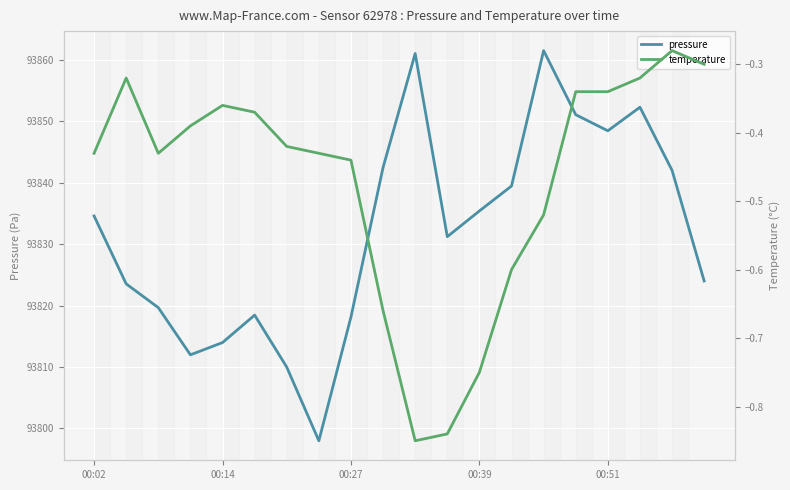

Where is the first local maximum for pressure?

5